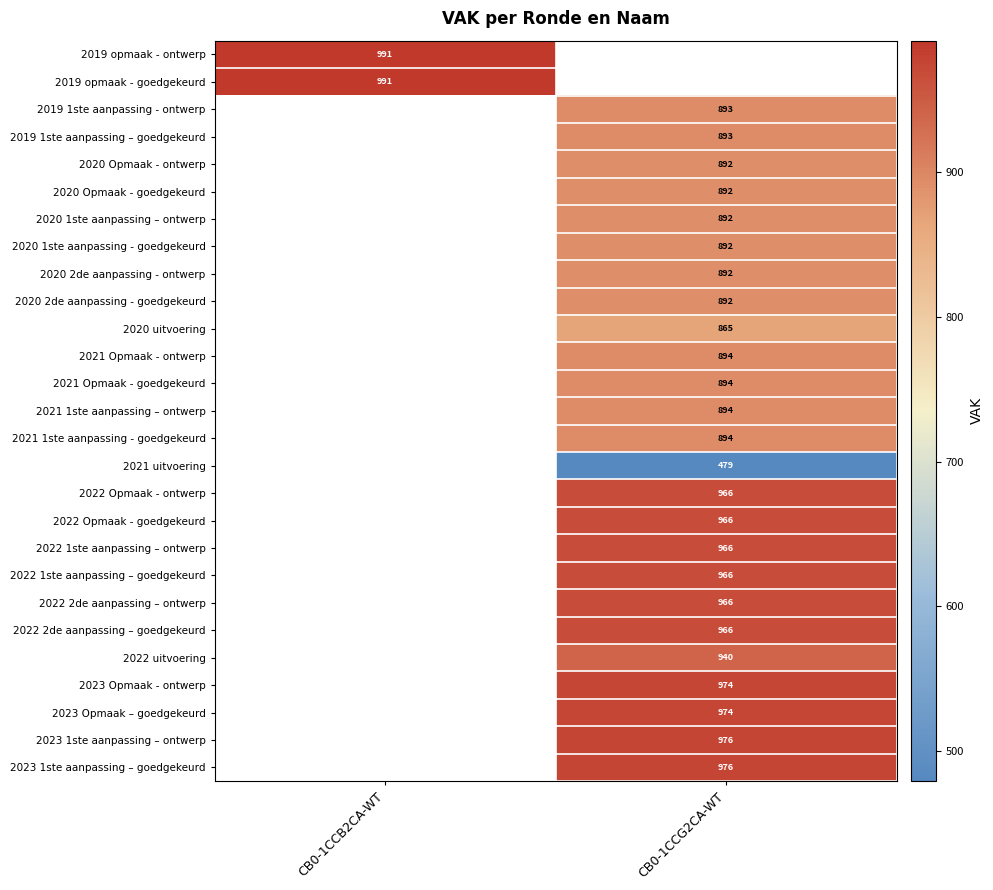

What is the greatest value displayed?

991.0